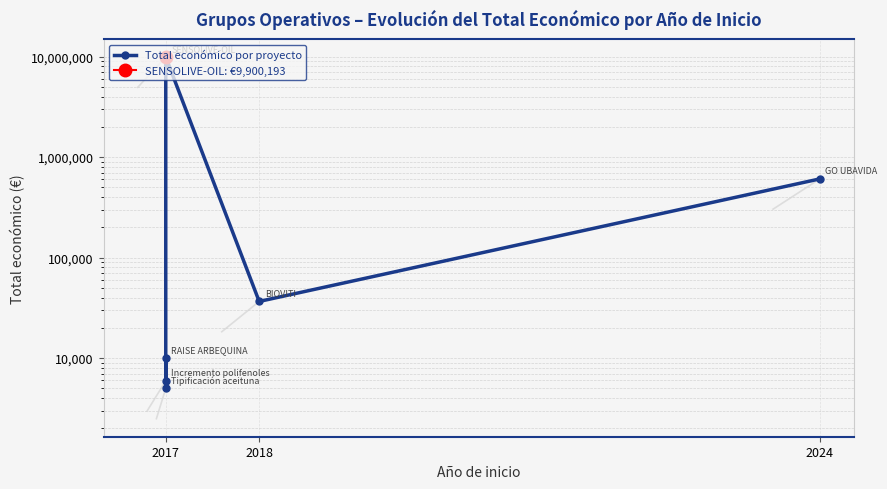

What is the average value?

1760855